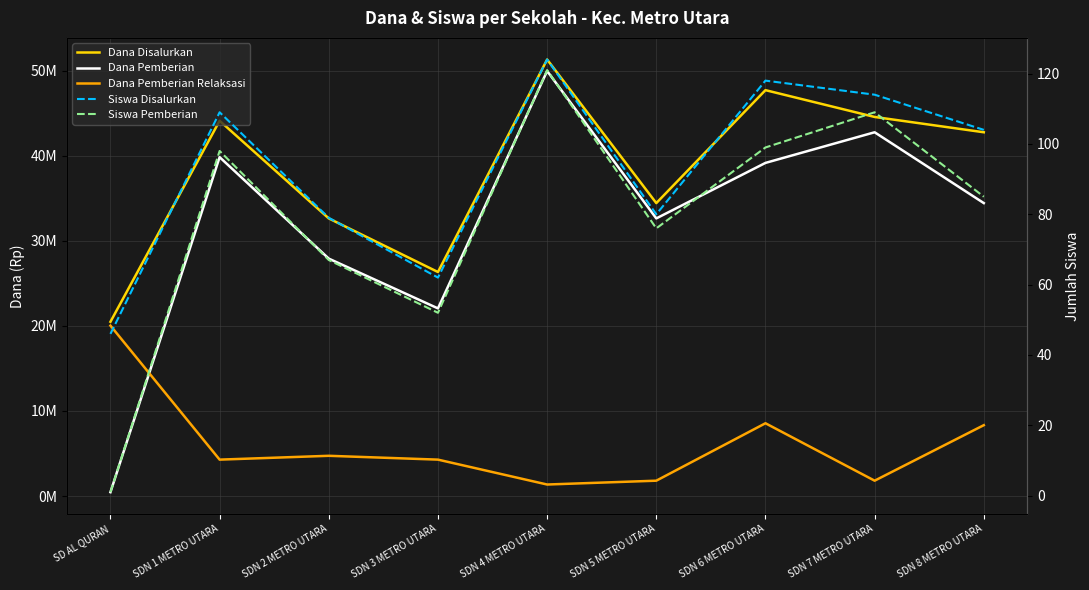

What is the total value across all series at SDN 2 METRO UTARA?

65250146